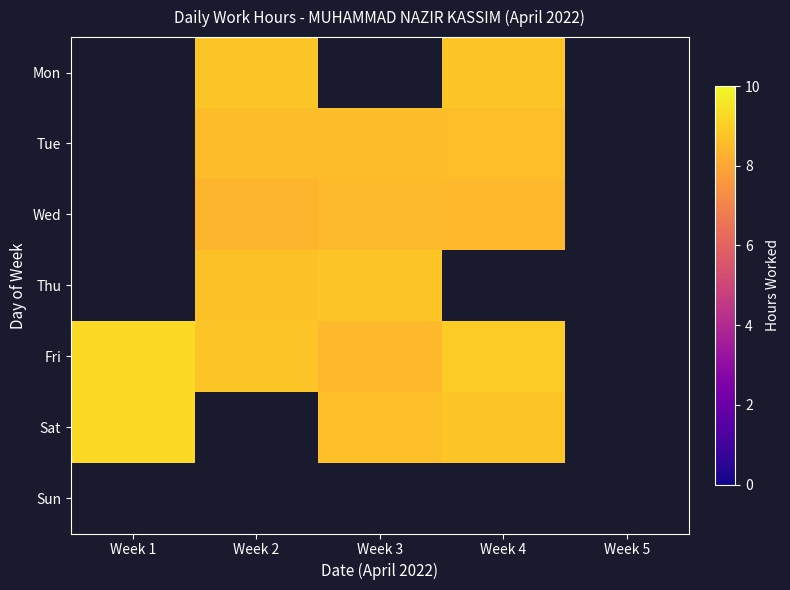

Between Week 3 and Week 1, which is larger?

Week 1